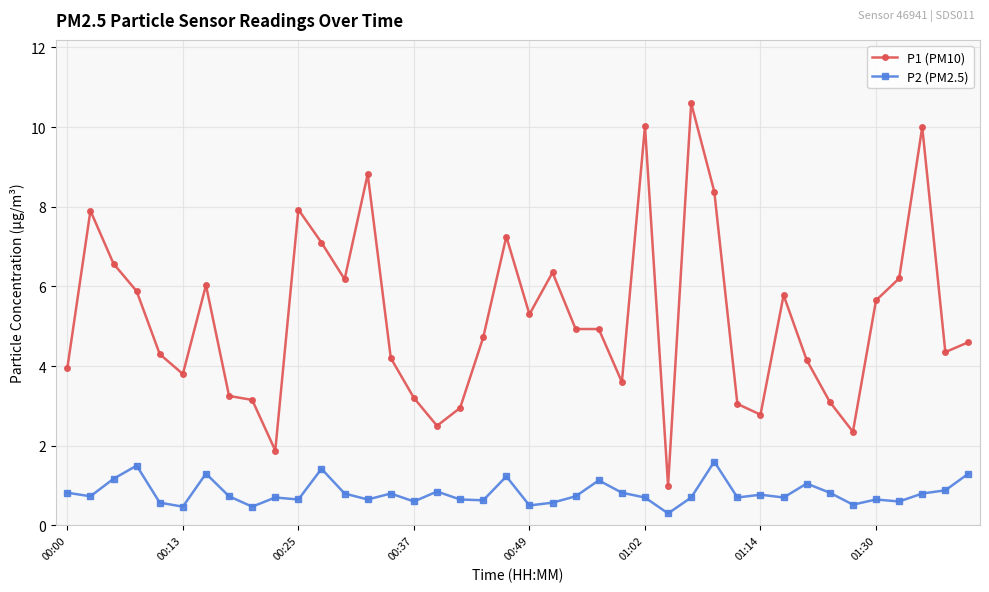

Which series has the largest total across all categories?

P1 (PM10)